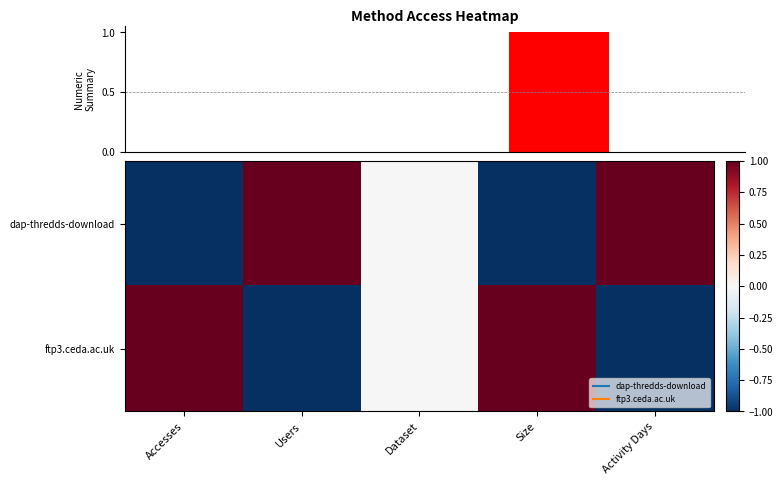

What is the lowest value of the dap-thredds-download series?

-1.0